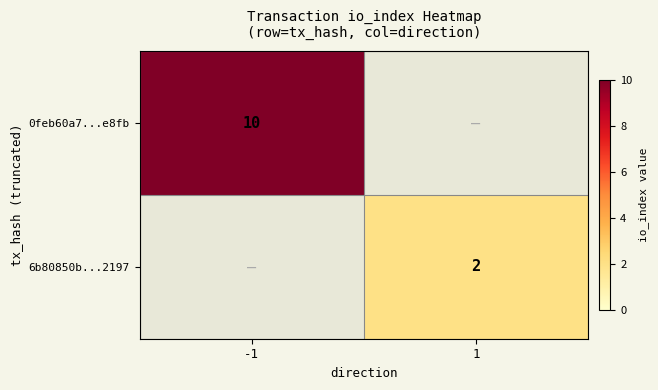

Is it true that 0feb60a7...e8fb equals 6 at -1?

False